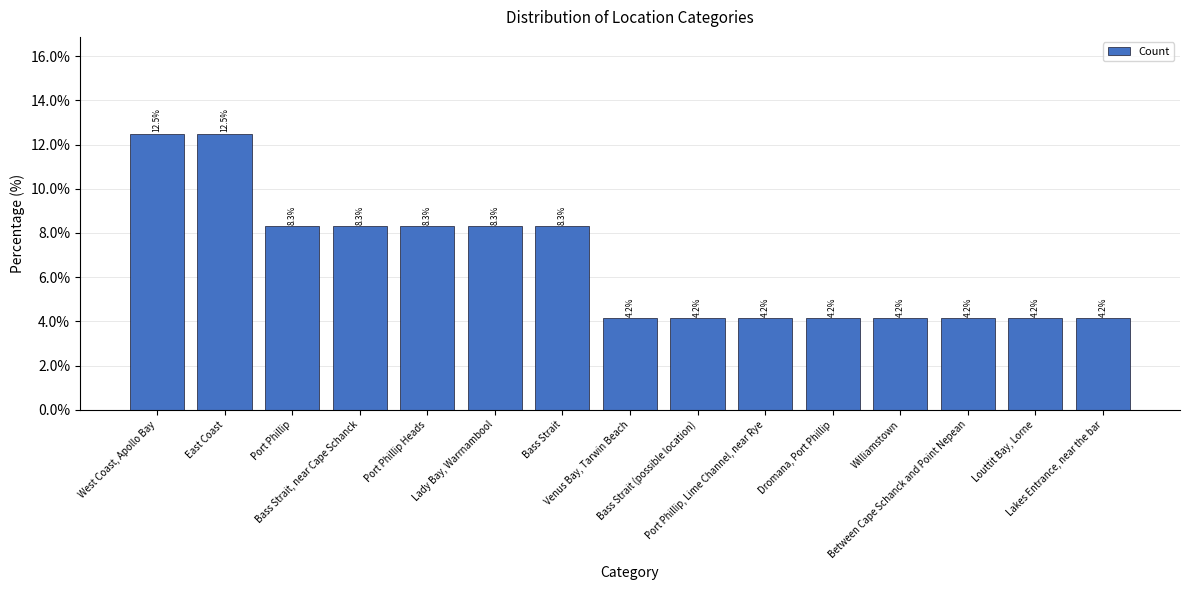

Reading right to left, extract all data points from this chart.

4.2	4.2	4.2	4.2	4.2	4.2	4.2	4.2	8.3	8.3	8.3	8.3	8.3	12.5	12.5